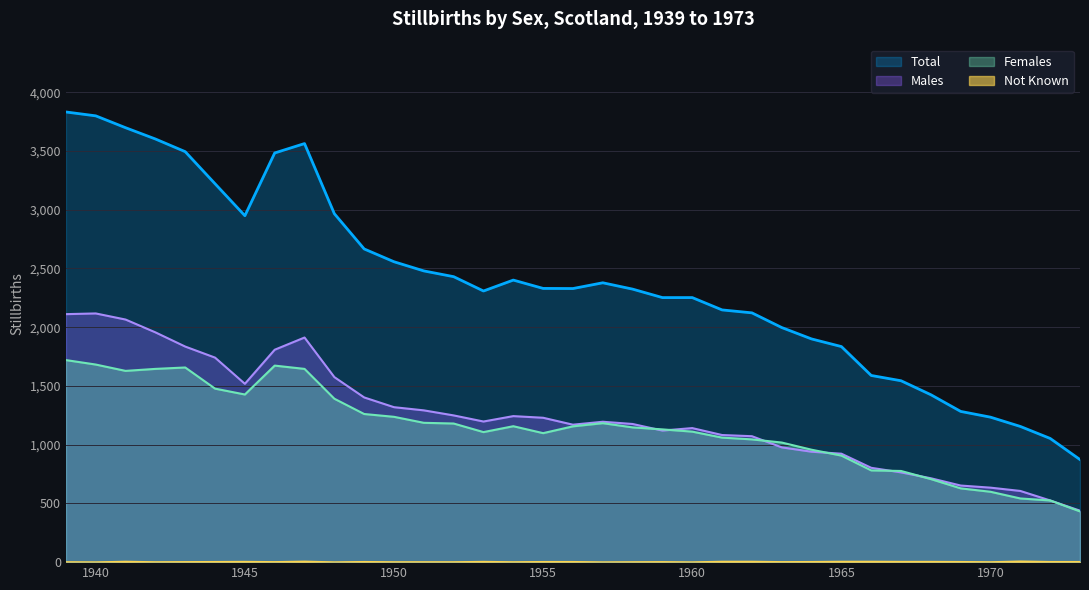

The value of Males at 1962 is 1072. True or false?

True